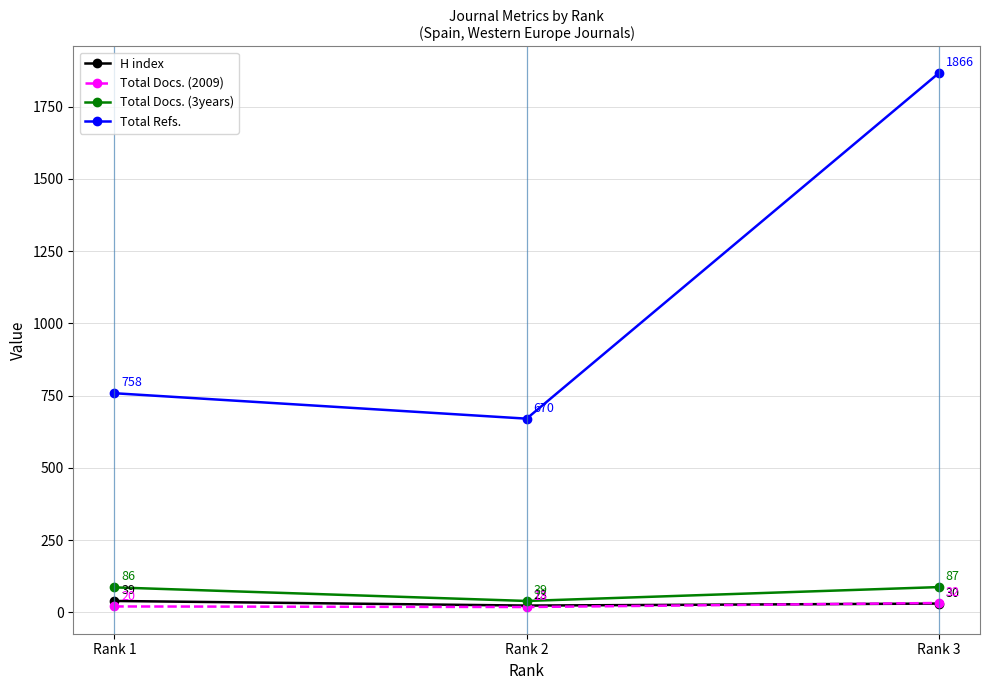

What is the difference between the maximum and minimum values in the H index series?

16